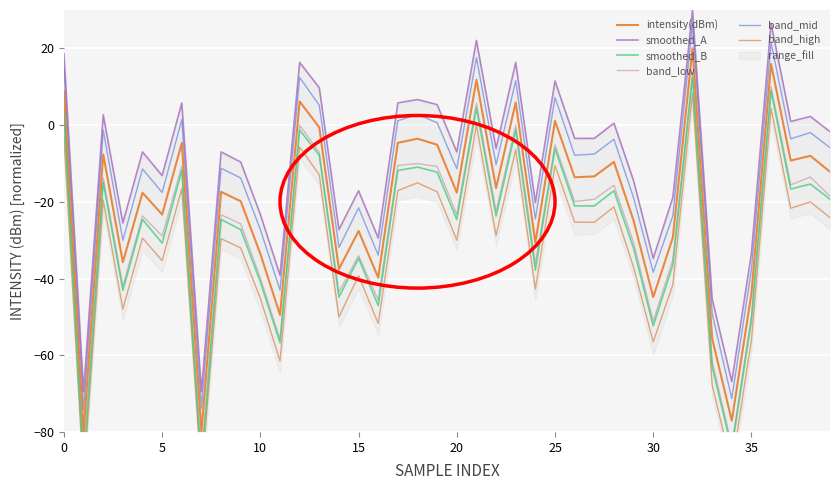

True or false: band_low has more than 1 points higher than both neighbors.

True